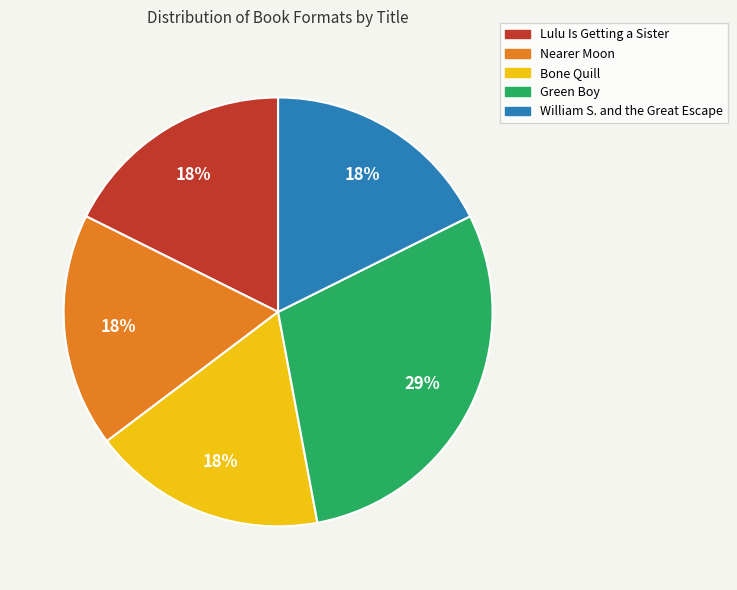

How many segments does this pie chart have?

5